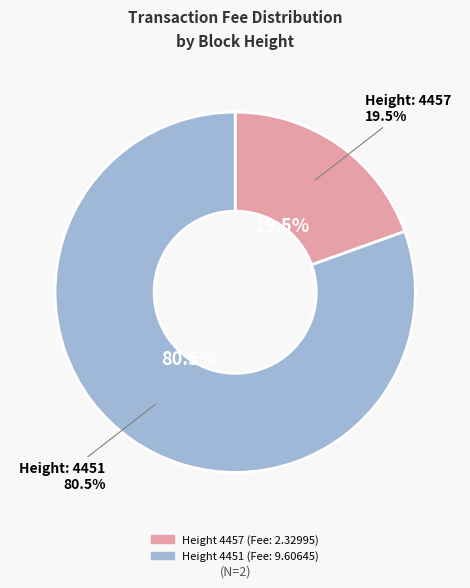

Approximately how many times larger is the value at 4457 compared to 4451?

0.2